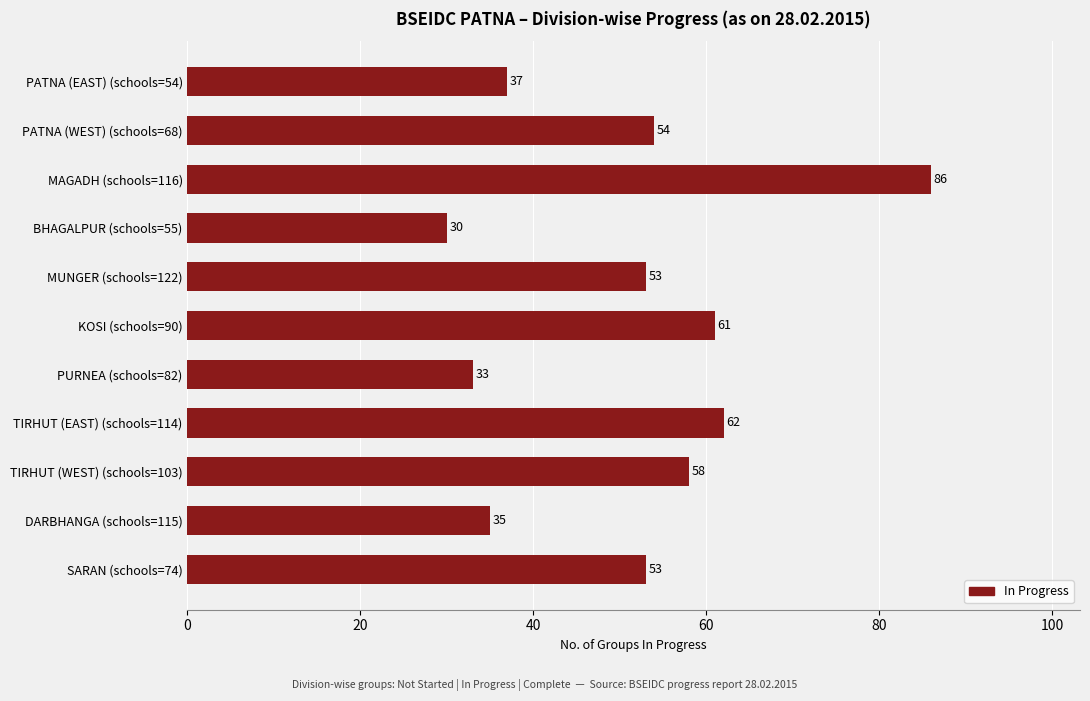

Read the value at PATNA (WEST) (schools=68).

54